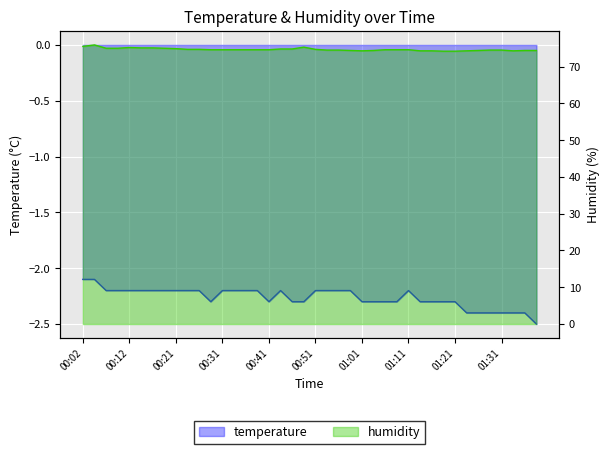

What is the highest value of the humidity series?

75.9